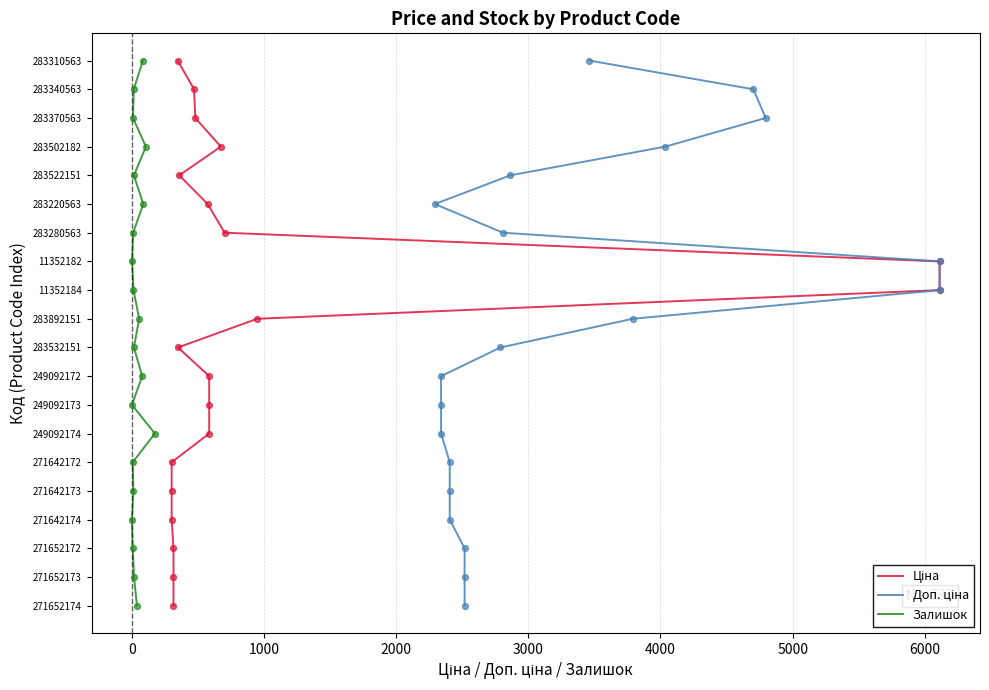

What is the total value across all series at 4000?

15